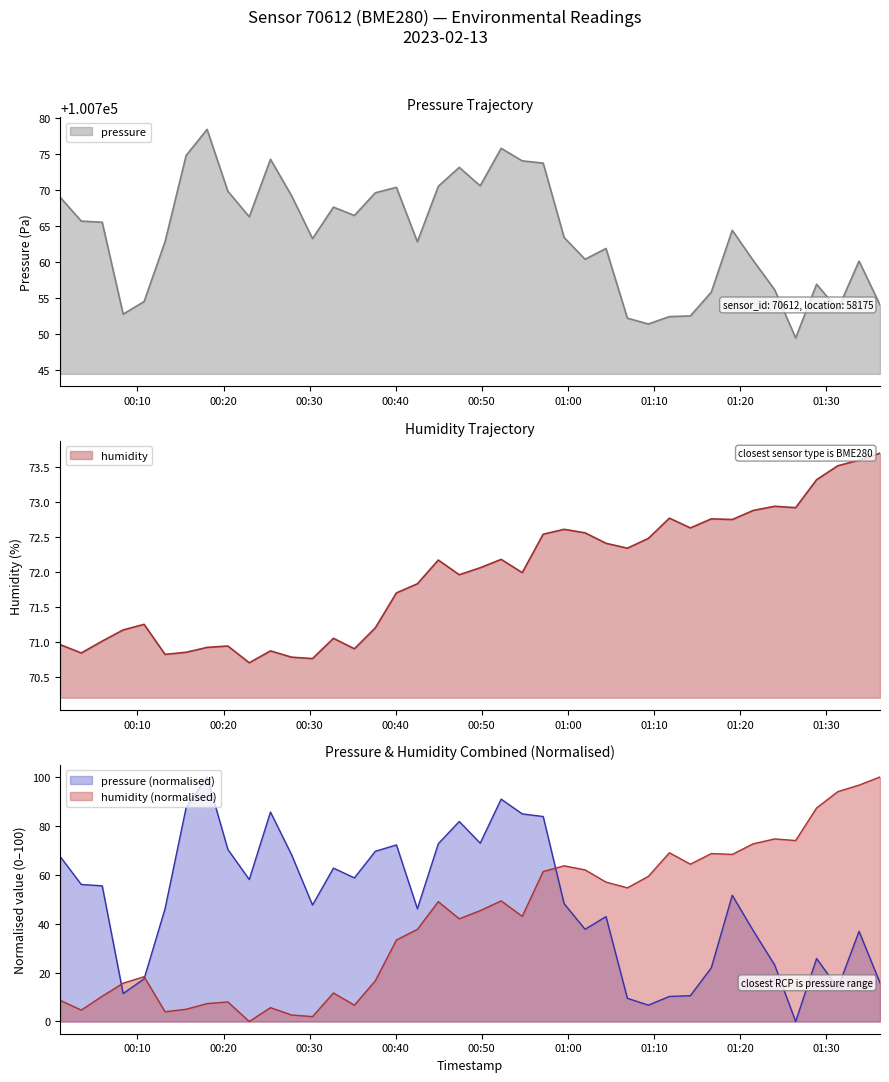

What is the minimum value for humidity?

70.7